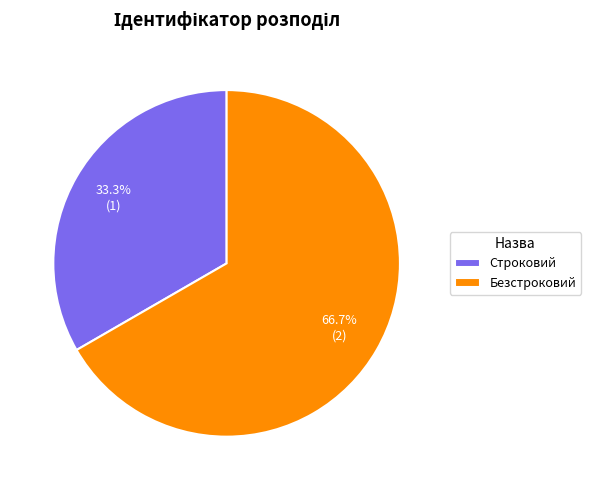

Does Безстроковий represent more than half of the total?

Yes